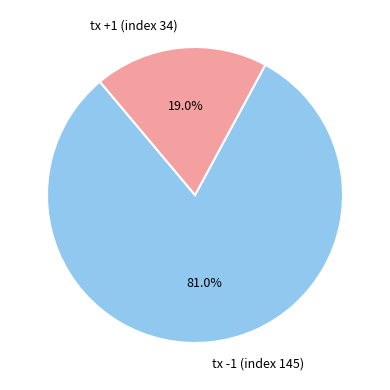

Is it true that tx +1 (index 34) is 19% of the pie?

True